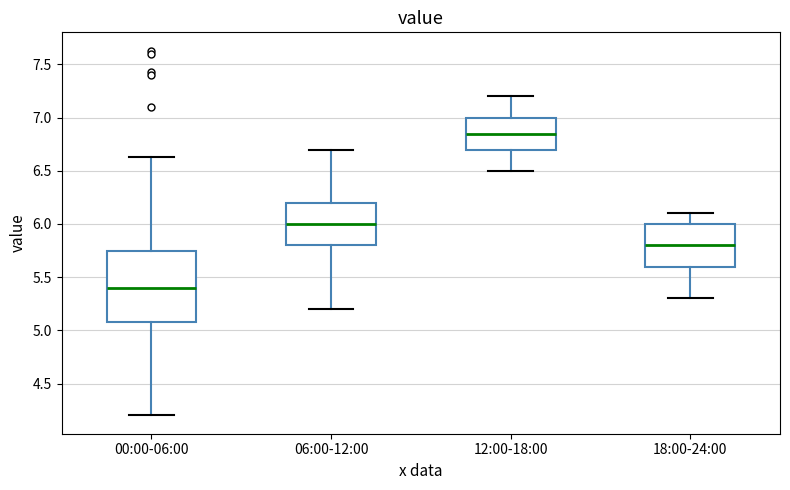

Reading left to right, read every box against the y-axis: the position of its median line, the range the box covers, and the ends of its whiskers. The values are not printed on the chart, so give them approximately, as read against the axis.

00:00-06:00: median 5.40, box 5.10 to 5.75, whiskers 4.20 to 6.65
06:00-12:00: median 6.00, box 5.80 to 6.20, whiskers 5.20 to 6.70
12:00-18:00: median 6.85, box 6.70 to 7.00, whiskers 6.50 to 7.20
18:00-24:00: median 5.80, box 5.60 to 6.00, whiskers 5.30 to 6.10